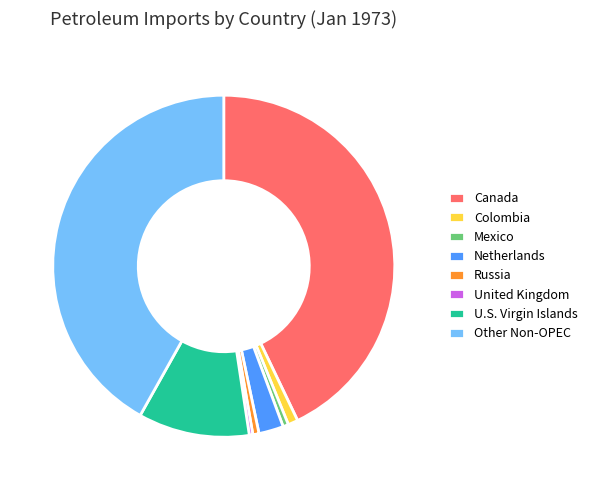

How many segments does this pie chart have?

8